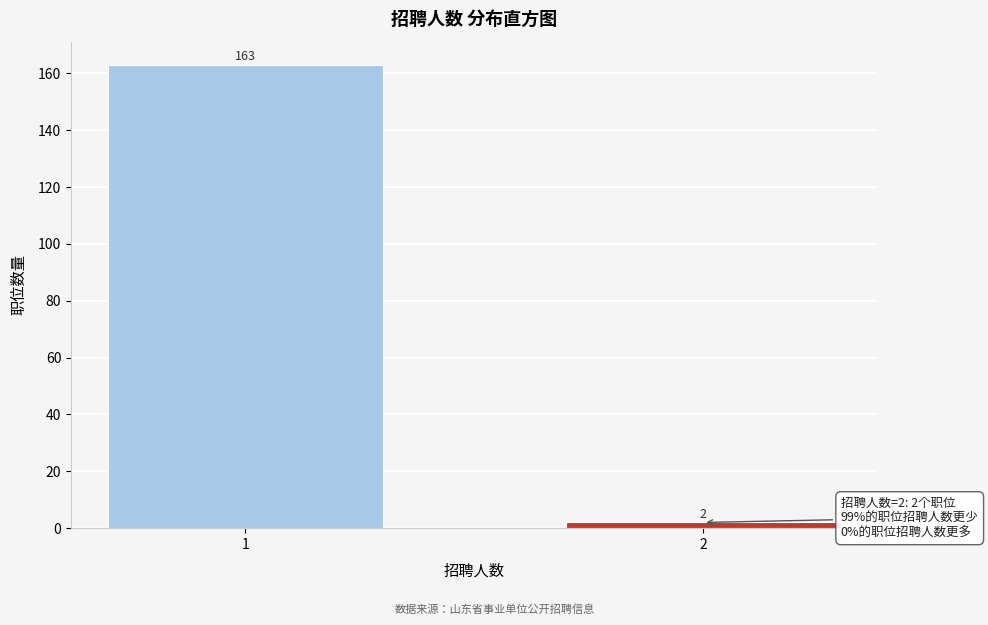

Reading left to right, what are all the values shown in this chart?

163	2